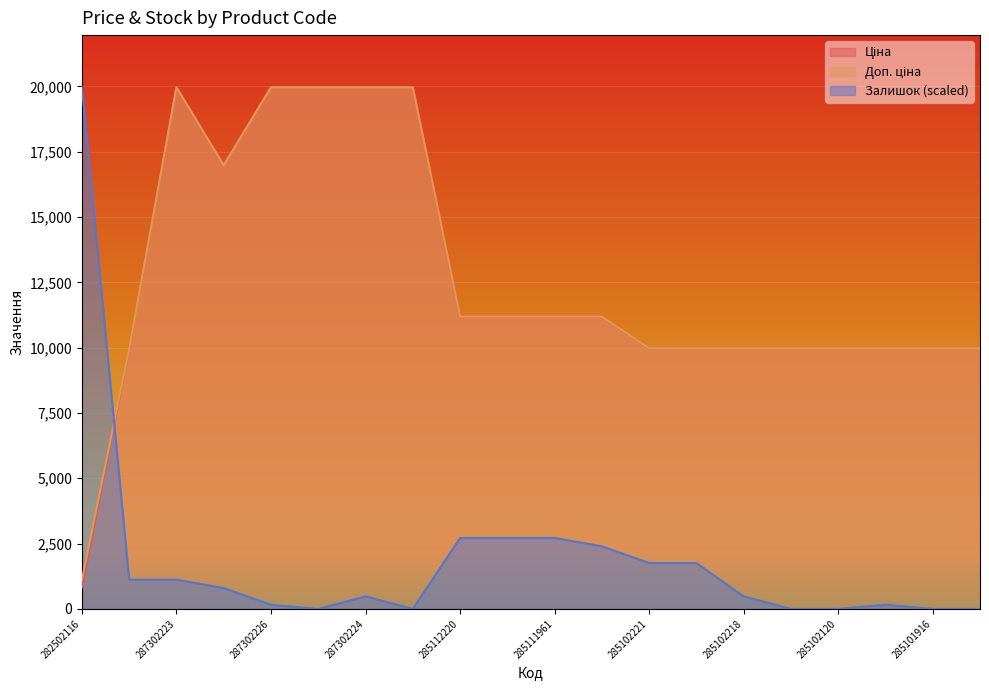

How many lines are shown in the chart?

3